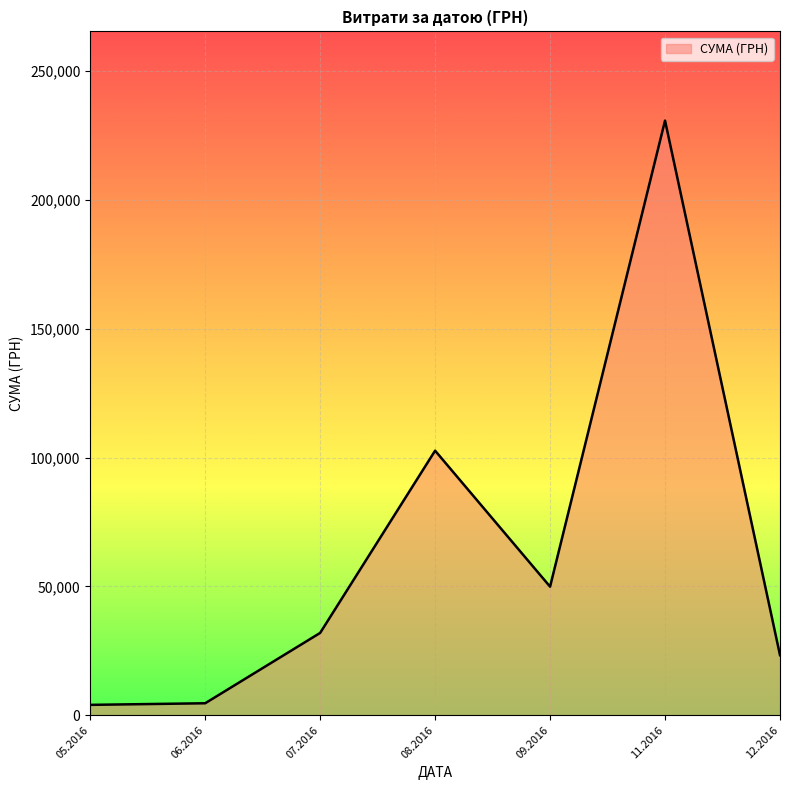

The value at 09.2016 is 49895.2. True or false?

True